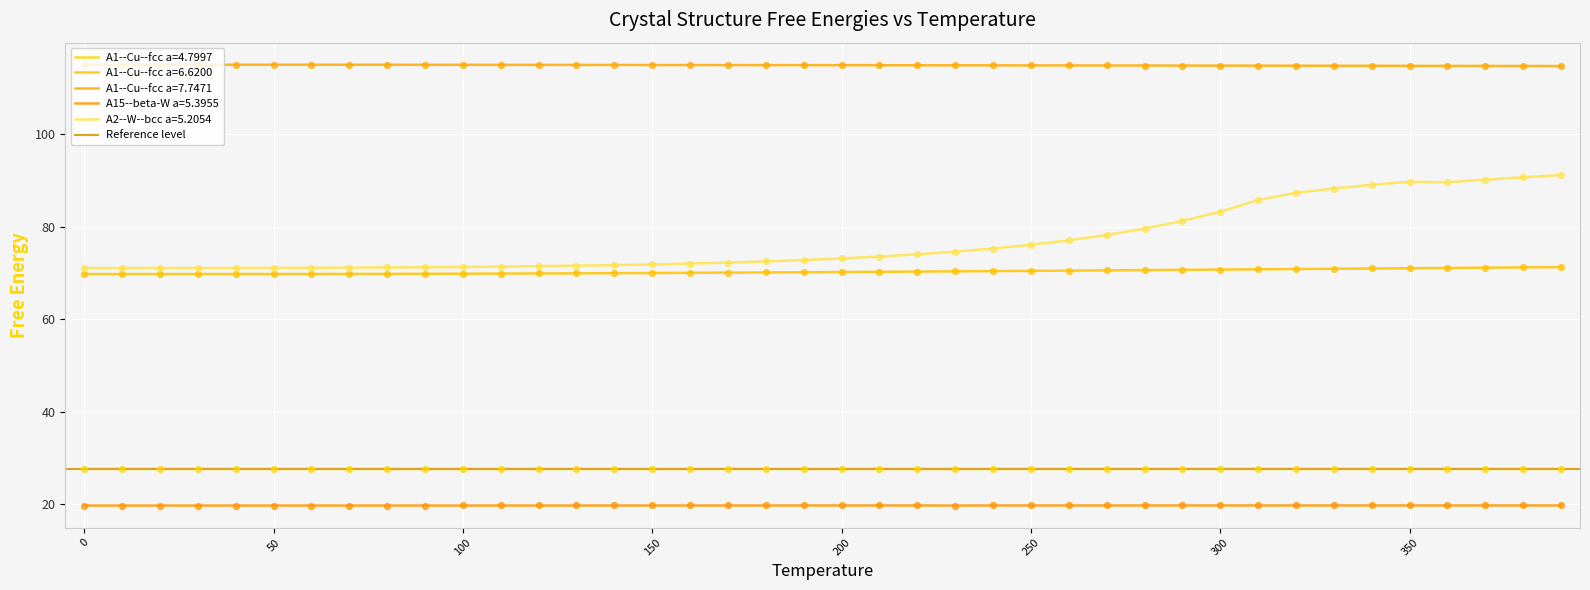

Is the value of A2--W--bcc a=5.2054 at 150 greater than the value of A15--beta-W a=5.3955 at 14?

Yes